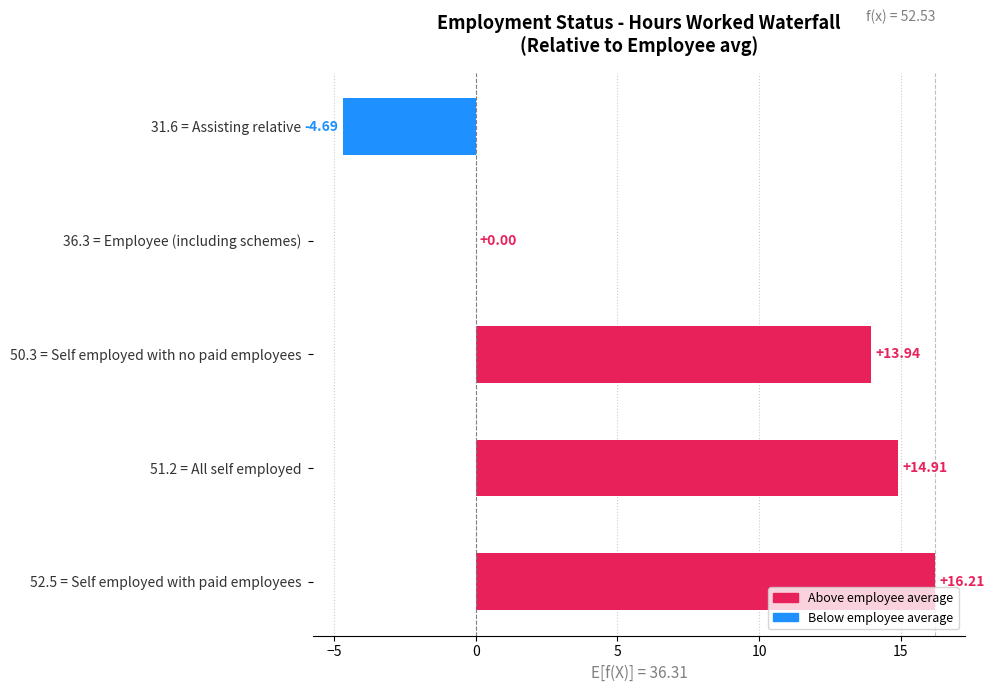

What is the sum of the values at 51.2 = All self employed and 31.6 = Assisting relative?

10.2